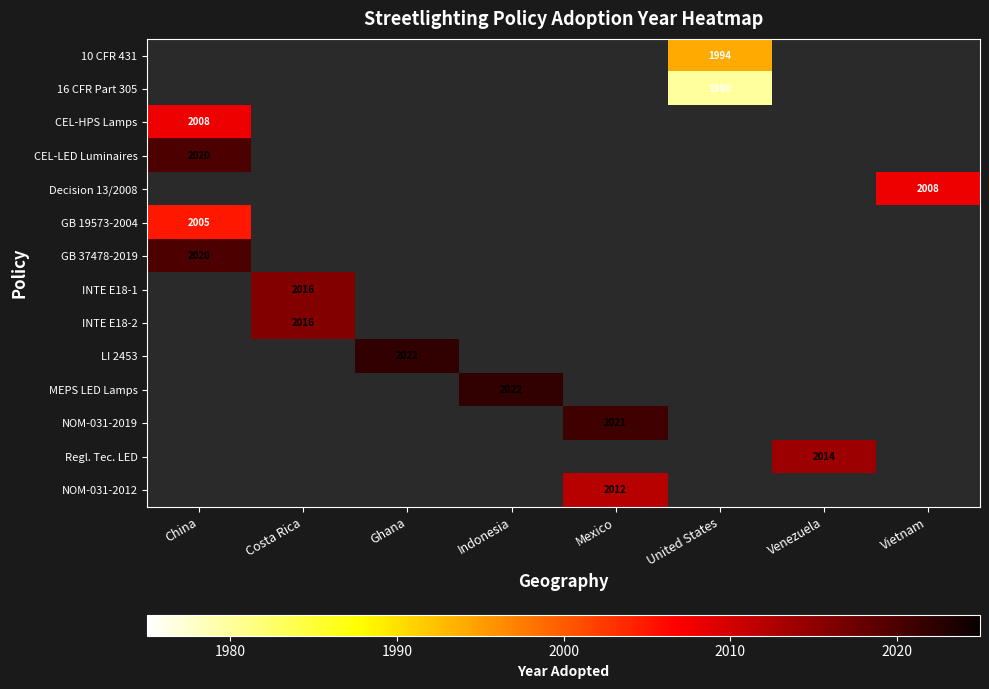

What is the total value across all series at Mexico?

4033